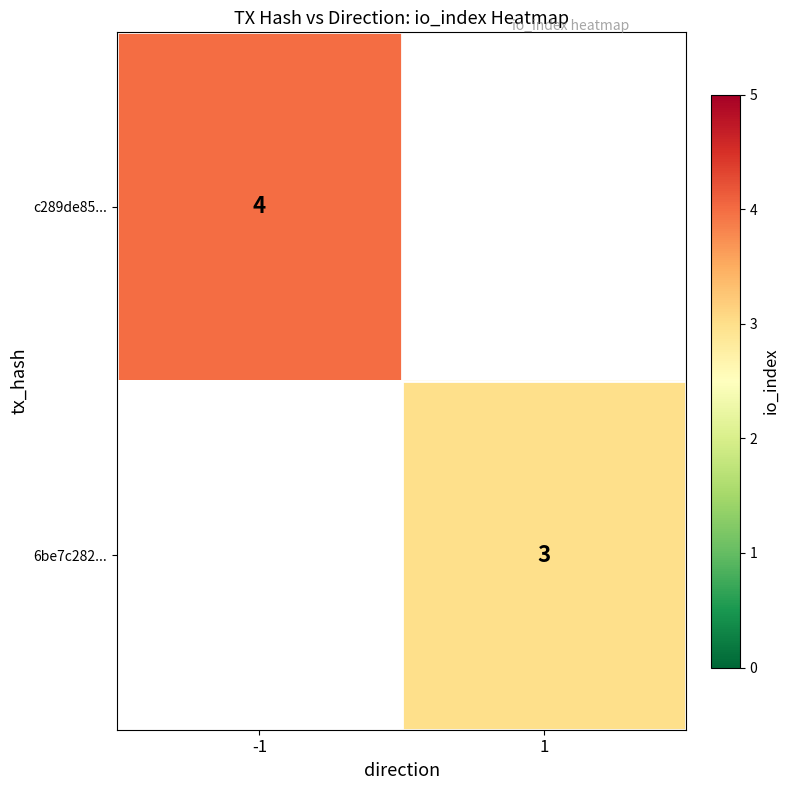

The value of 6be7c282... at 1 is 4. True or false?

False